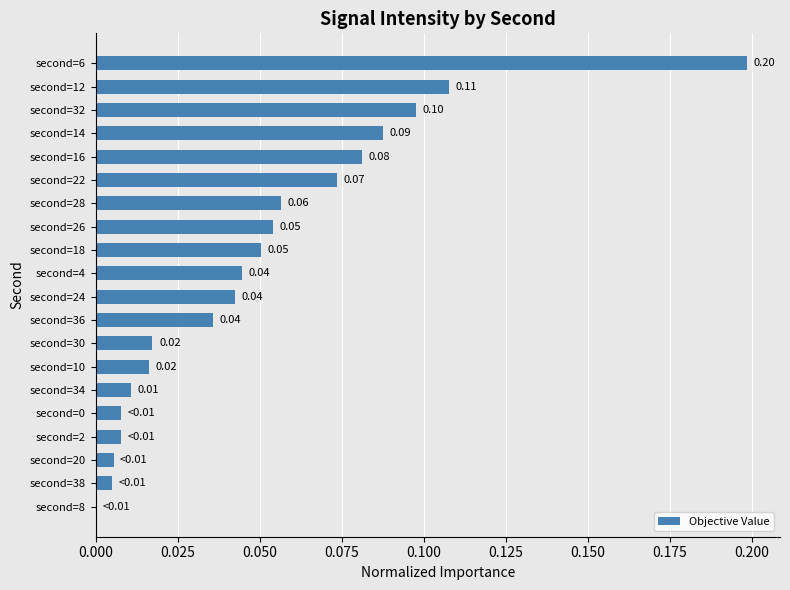

What is the sum of all values?

1.0